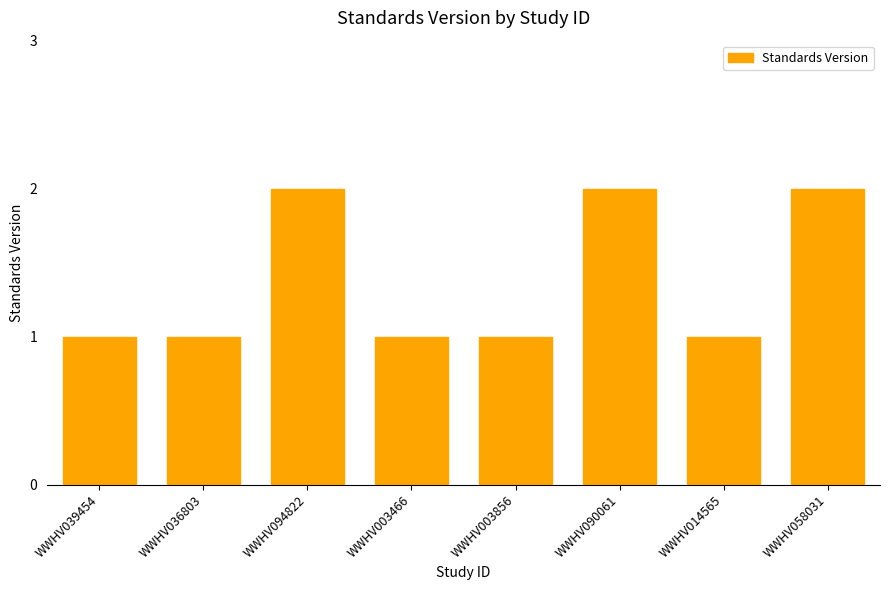

What is the ratio of the value at WWHV094822 to the value at WWHV039454?

2.0